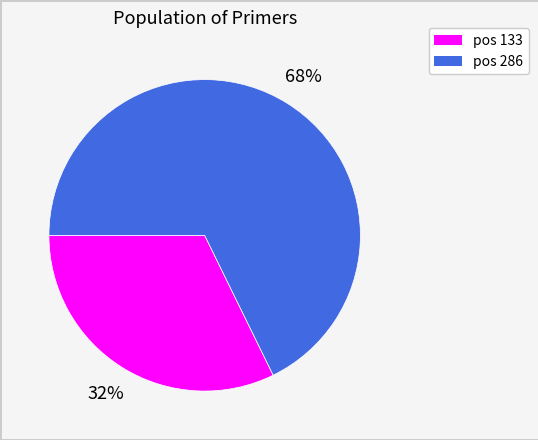

Is there a majority slice in this chart?

Yes